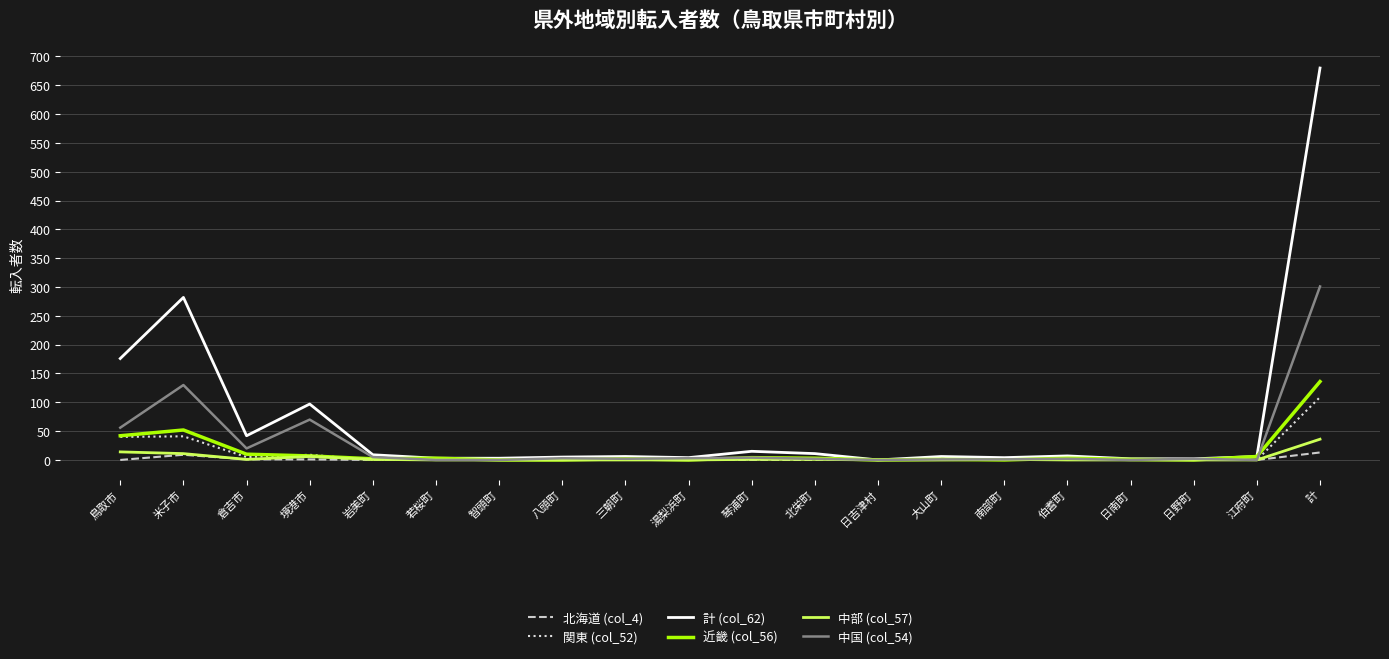

What is the sum of all 中部 (col_57) values?

72